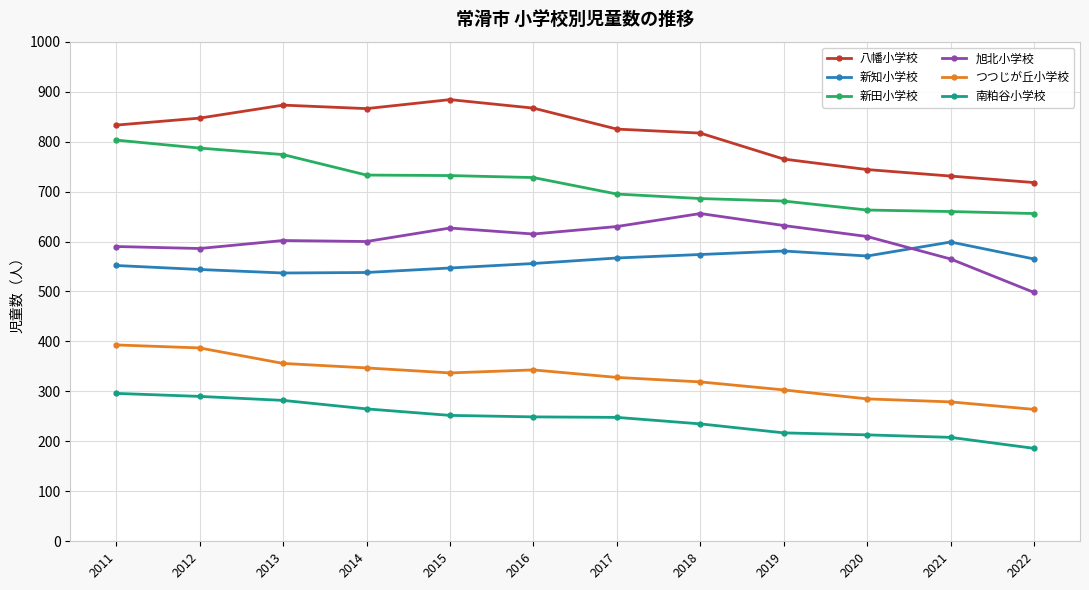

True or false: 南粕谷小学校 and 八幡小学校 intersect in this chart.

False